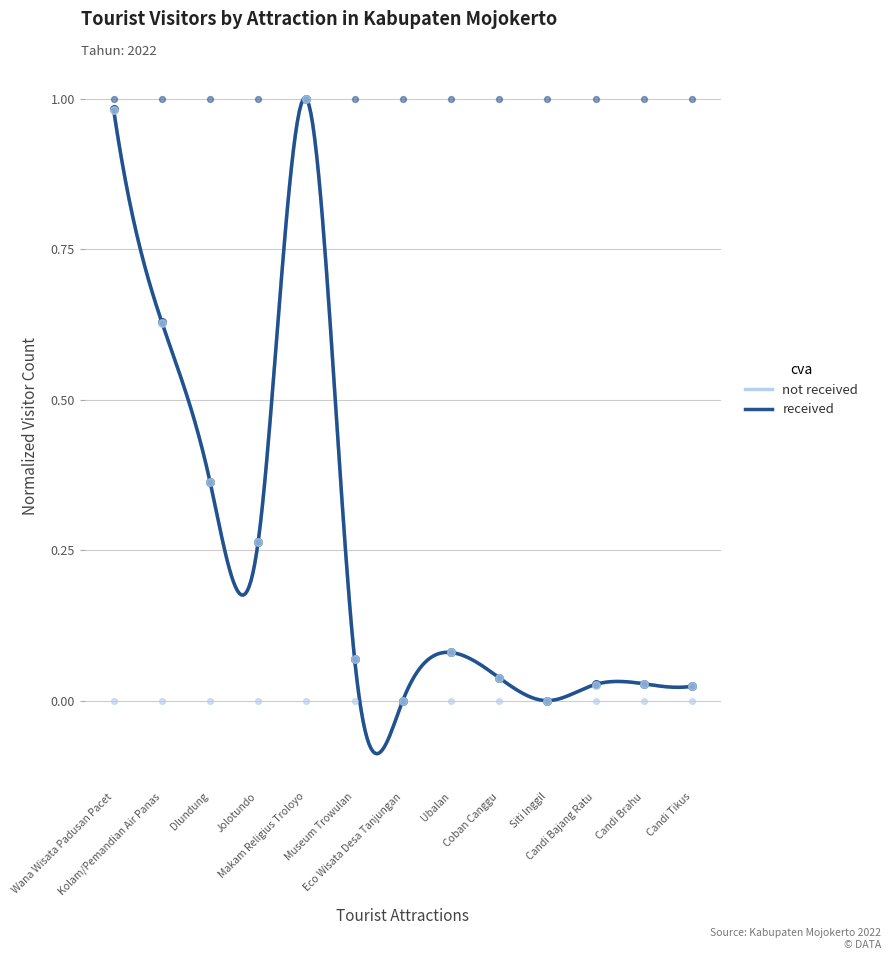

At which category is the sum across all series the highest?

Makam Religius Troloyo